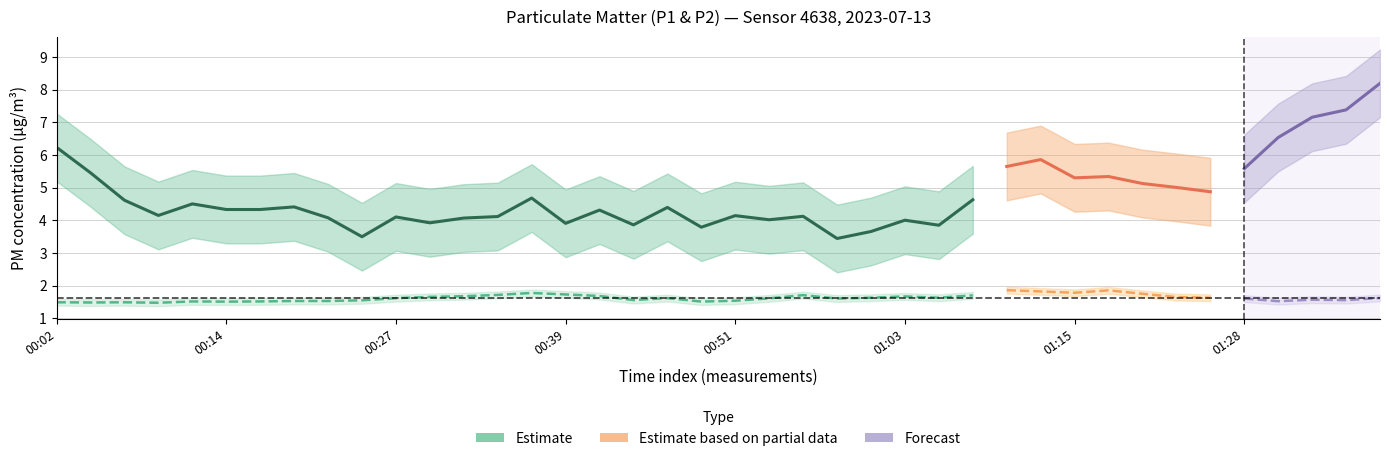

At how many categories does at least one series exceed 2?

40